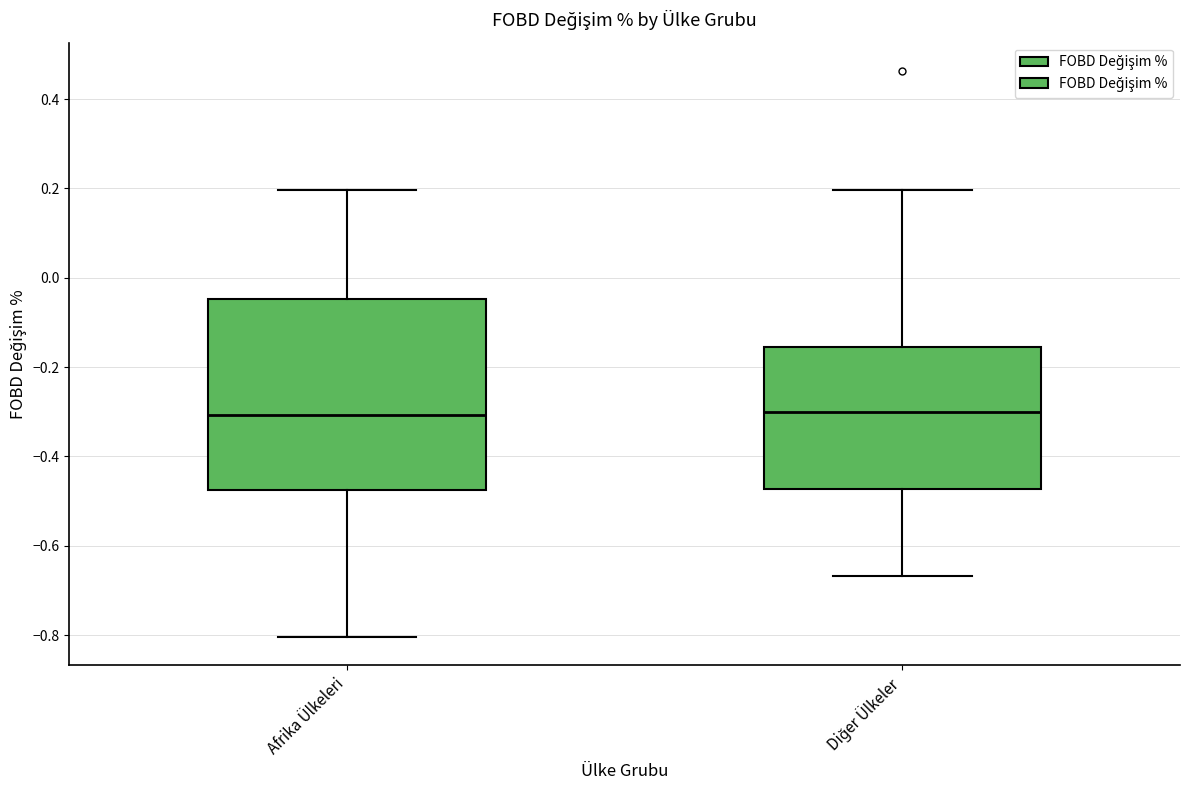

Reading left to right, transcribe this box plot: for each box, give where its median line is, the range the box spans, and where its two whiskers end, as read against the y-axis. The values are not printed on the chart, so give them approximately, as read against the axis.

Afrika Ülkeleri: median -0.30, box -0.48 to -0.04, whiskers -0.80 to 0.20
Diğer Ülkeler: median -0.30, box -0.48 to -0.16, whiskers -0.66 to 0.20